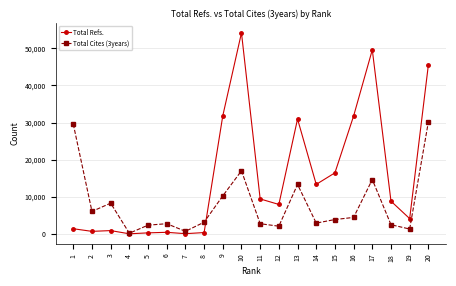

The value of Total Cites (3years) at 17 is 14665. True or false?

True